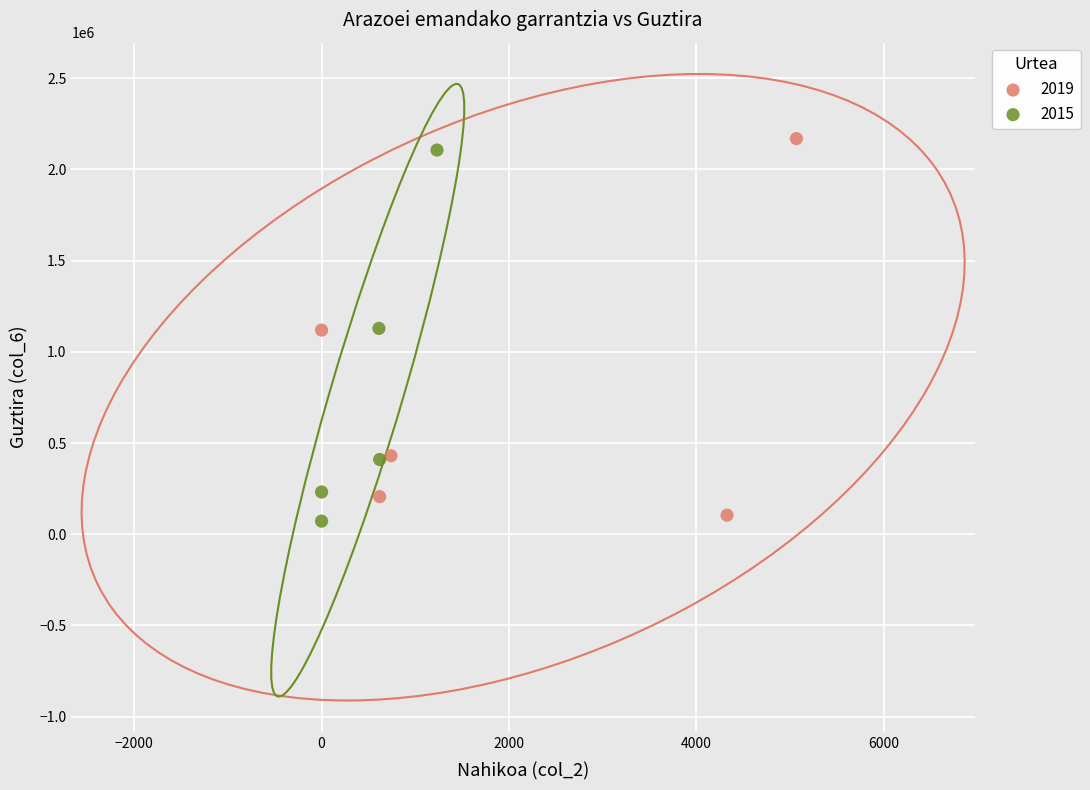

Which series has the largest Y range (max minus min)?

2019